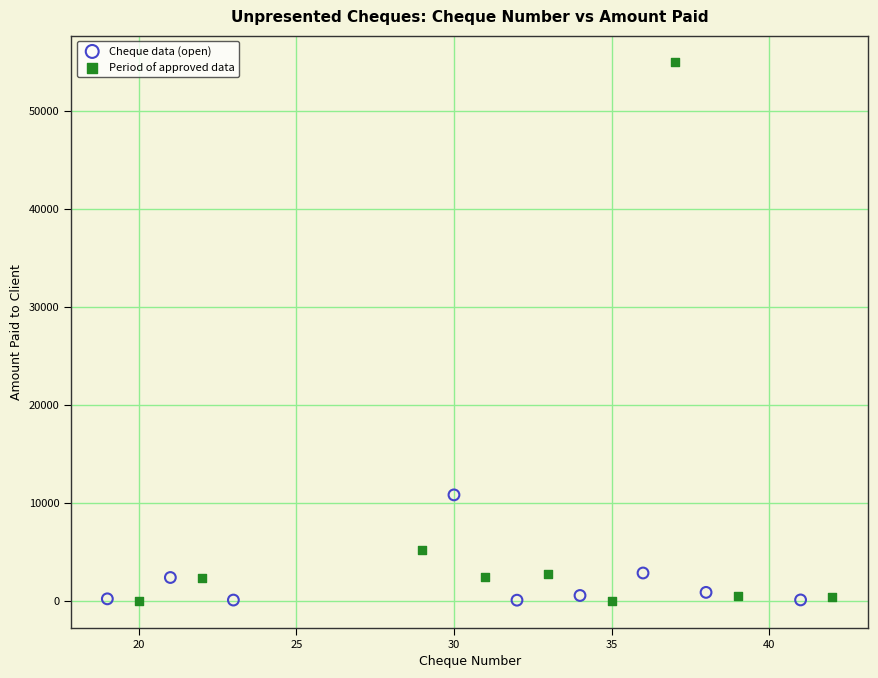

Which series has the widest spread of Y values?

Period of approved data